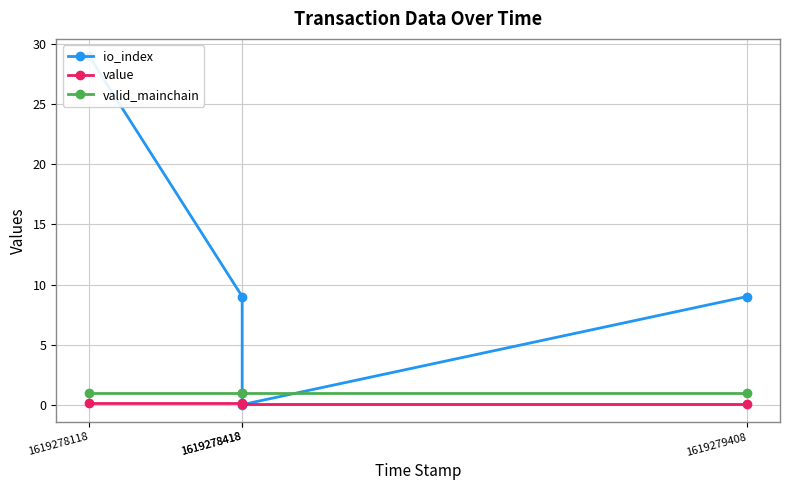

At 1619279408, list the series in order from largest to smallest.

io_index, valid_mainchain, value